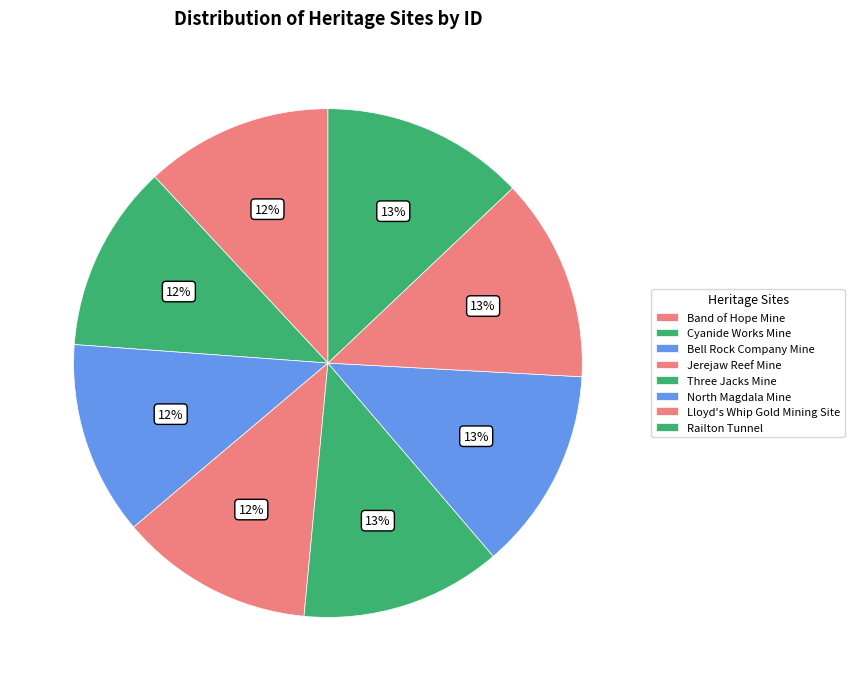

Does any single category account for the majority?

No